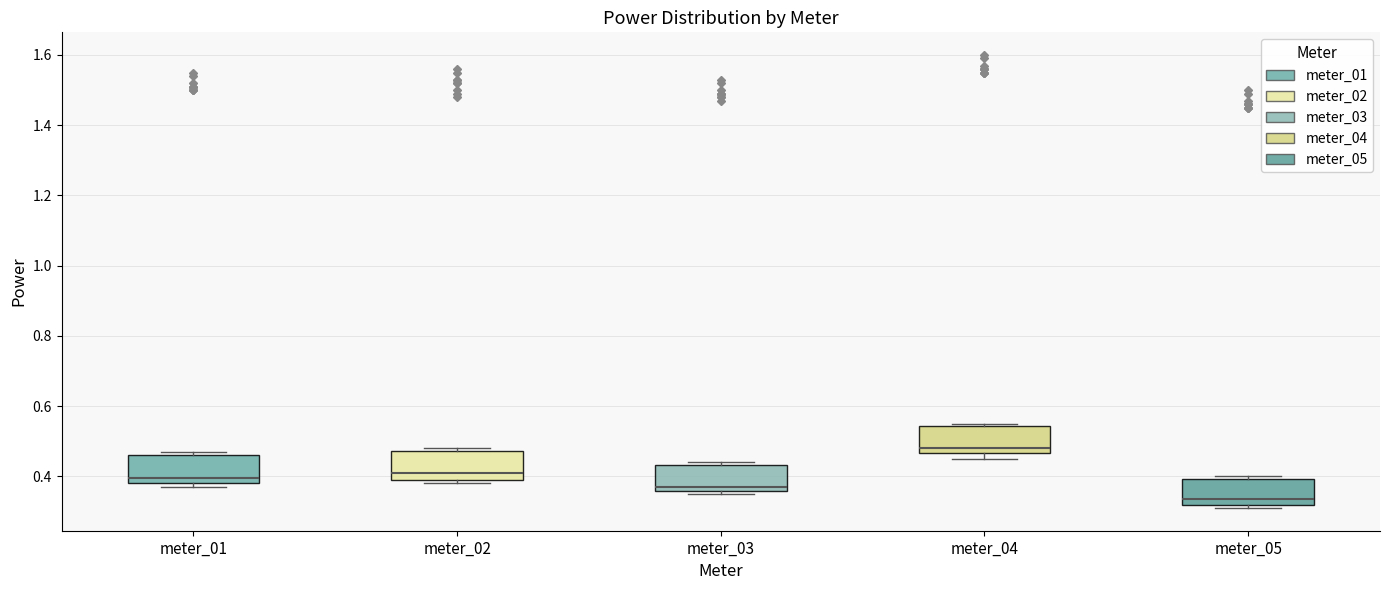

Reading left to right, read every box against the y-axis: the position of its median line, the range the box covers, and the ends of its whiskers. The values are not printed on the chart, so give them approximately, as read against the axis.

meter_01: median 0.40, box 0.38 to 0.46, whiskers 0.38 (just below the box's lower edge) to 0.48
meter_02: median 0.42, box 0.40 to 0.48, whiskers 0.38 to 0.48 (just above the box's upper edge)
meter_03: median 0.38, box 0.36 to 0.44, whiskers 0.36 (just below the box's lower edge) to 0.44 (just above the box's upper edge)
meter_04: median 0.48, box 0.46 to 0.54, whiskers 0.46 (just below the box's lower edge) to 0.56
meter_05: median 0.34, box 0.32 to 0.40, whiskers 0.32 (just below the box's lower edge) to 0.40 (just above the box's upper edge)